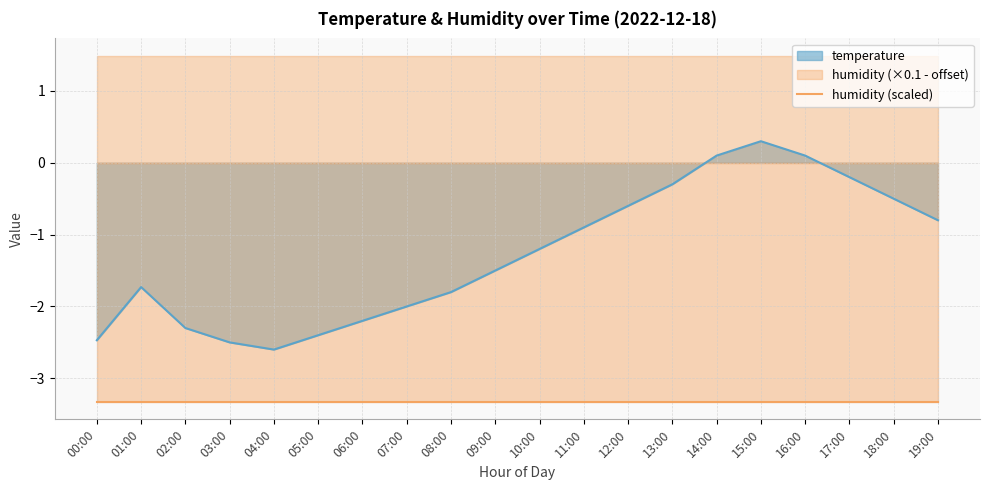

How many interior local valleys (lower than both neighbors) does the data have?

1